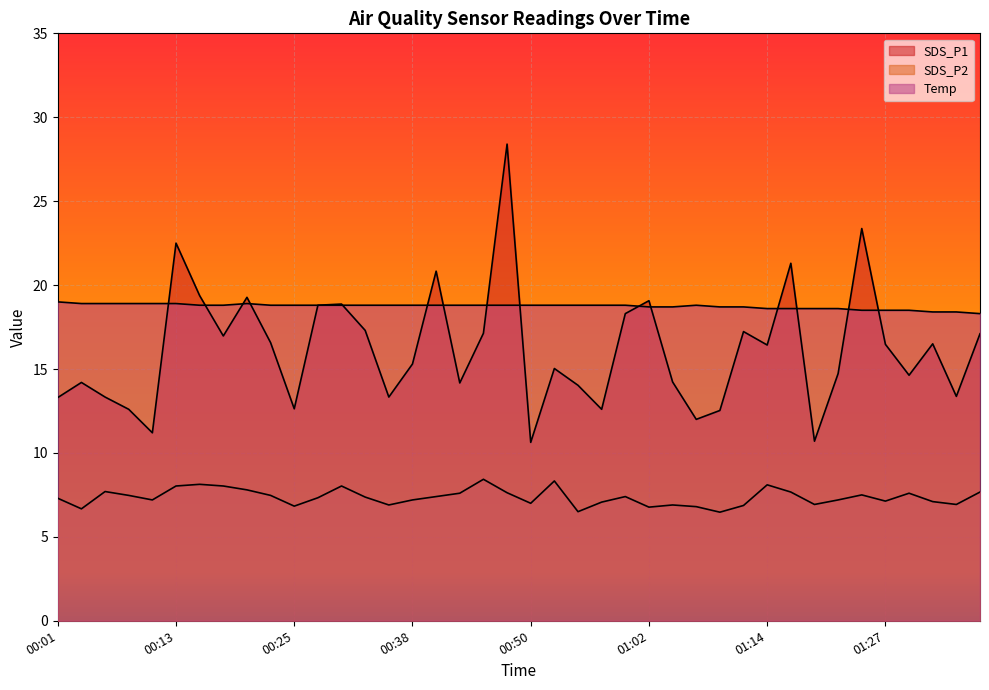

List the series in order of their overall mean, lowest first.

SDS_P2, SDS_P1, Temp